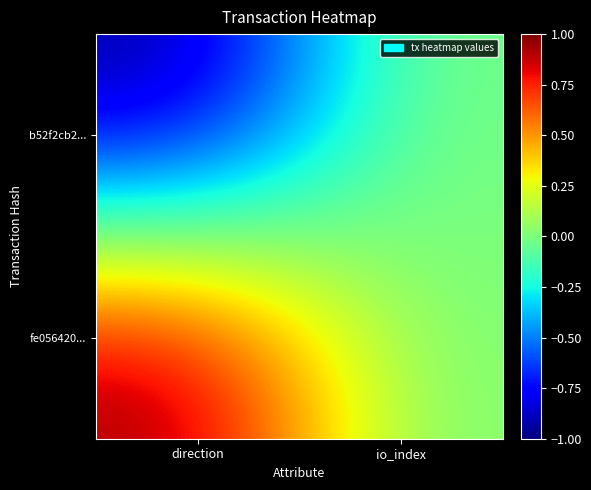

Rank the series at direction from highest to lowest value.

fe056420..., b52f2cb2...